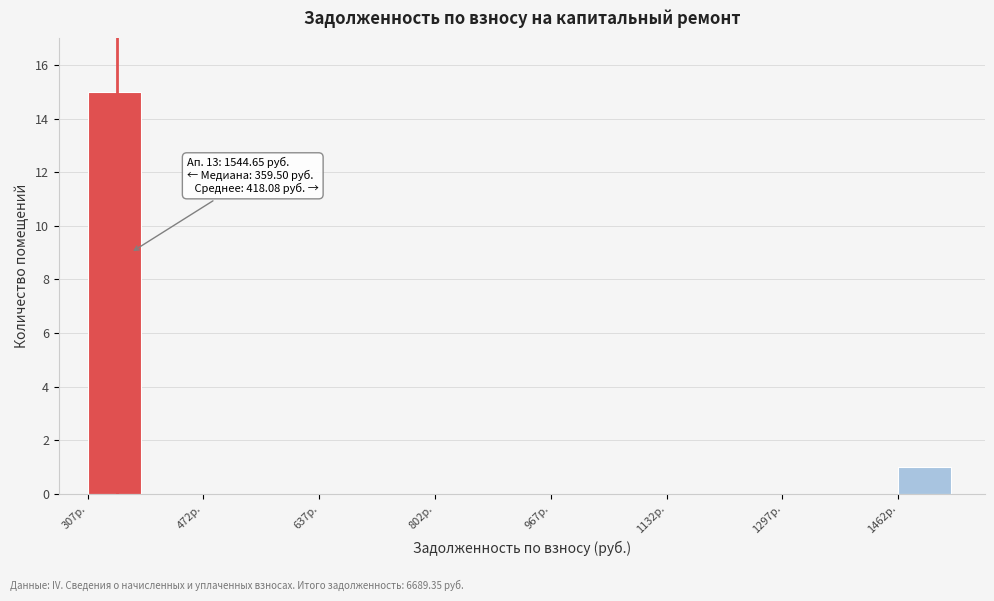

Over which range of the x-axis is the bar tallest?

300 to 400